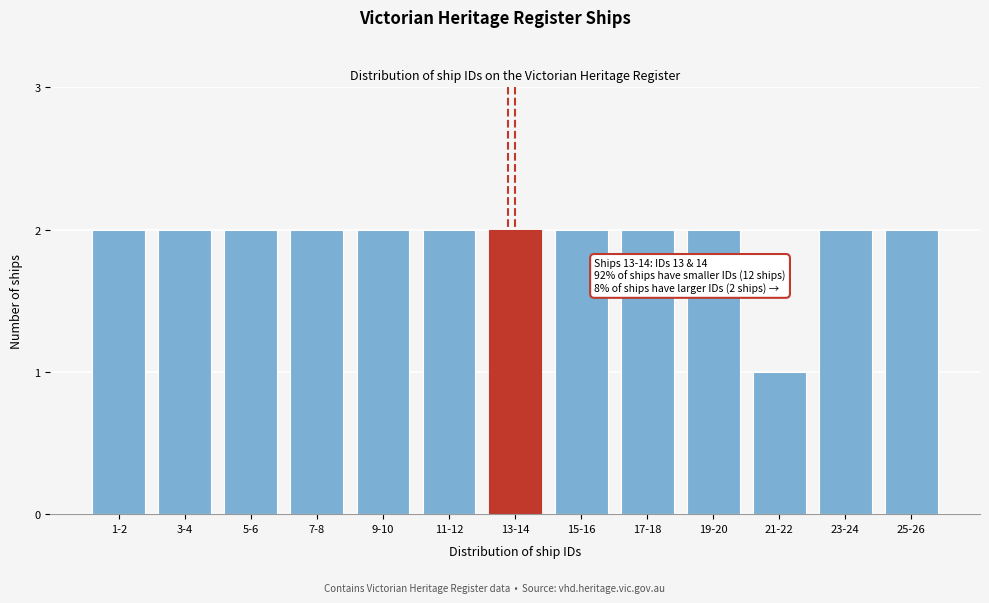

Reading left to right, list all the values displayed in this chart.

1-2=2	3-4=2	5-6=2	7-8=2	9-10=2	11-12=2	13-14=2	15-16=2	17-18=2	19-20=2	21-22=1	23-24=2	25-26=2